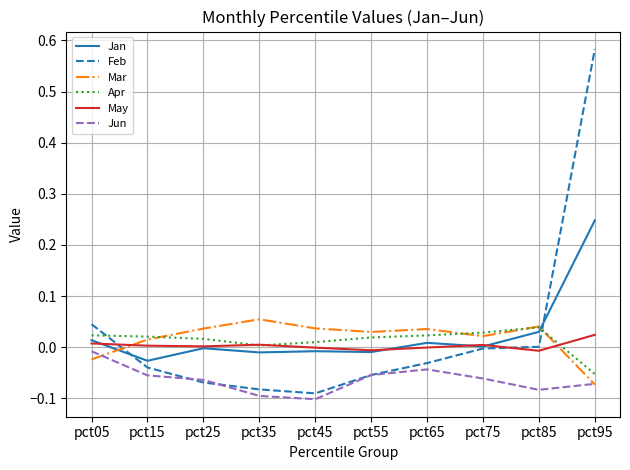

At how many categories does at least one series exceed 0?

10